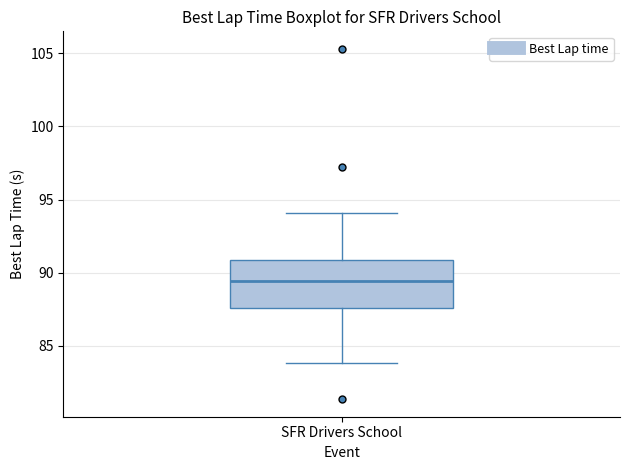

Read this box plot against the y-axis: the position of the median line, the range covered by the box, and the ends of both whiskers. The values are not printed on the chart, so give them approximately, as read against the axis.

median 89.5, box 87.5 to 91.0, whiskers 84.0 to 94.0